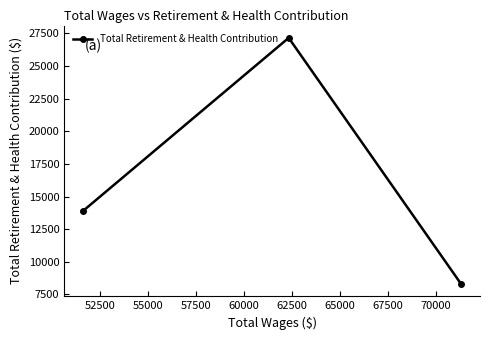

What is the difference between the second highest and minimum values?

5609